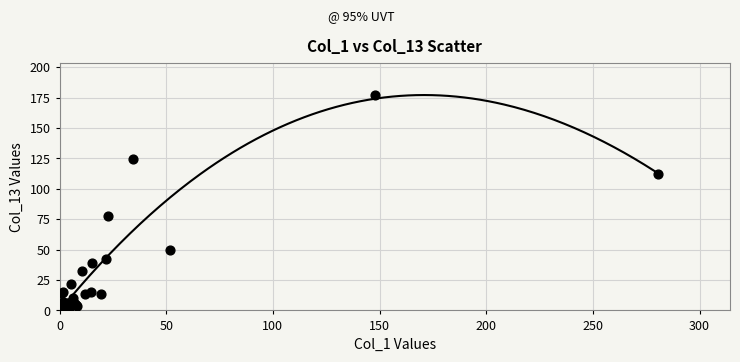

What Y value in the scatter plot is closest to 88?

77.9